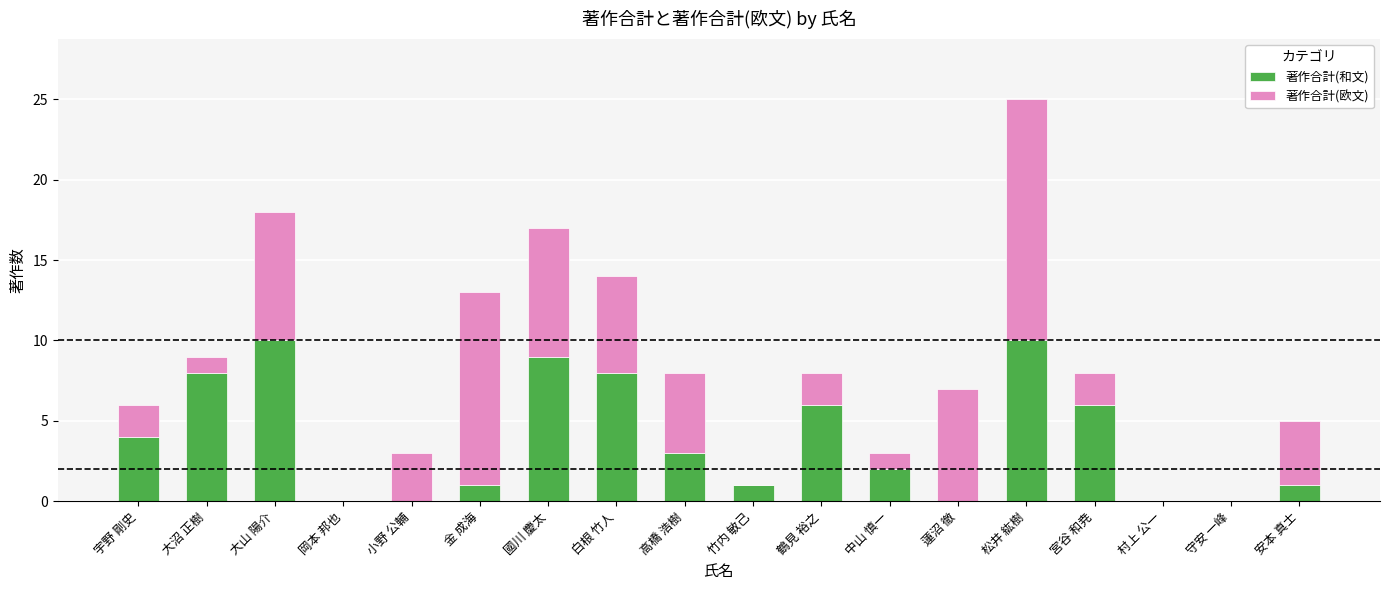

At which category is the sum across all series the highest?

松井 紘樹